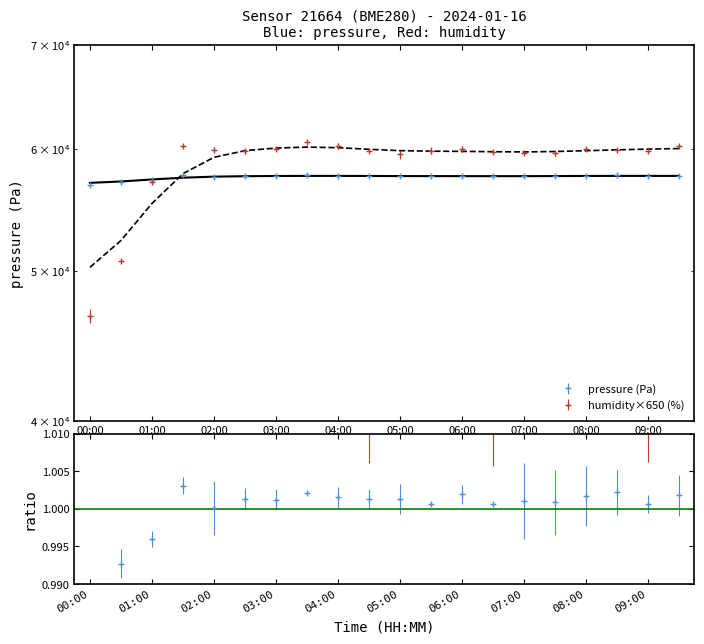

Where is humidity nearest to the value 0?

00:00